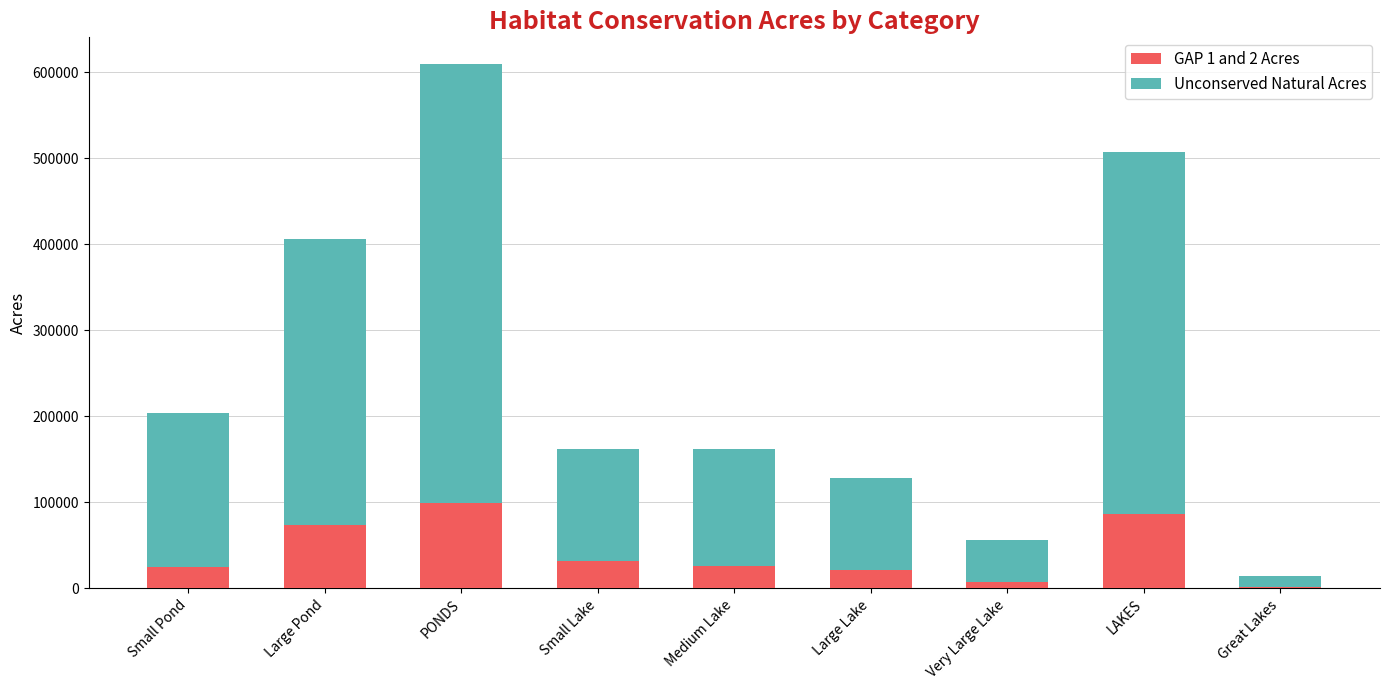

What is the highest value of the GAP 1 and 2 Acres series?

98833.5